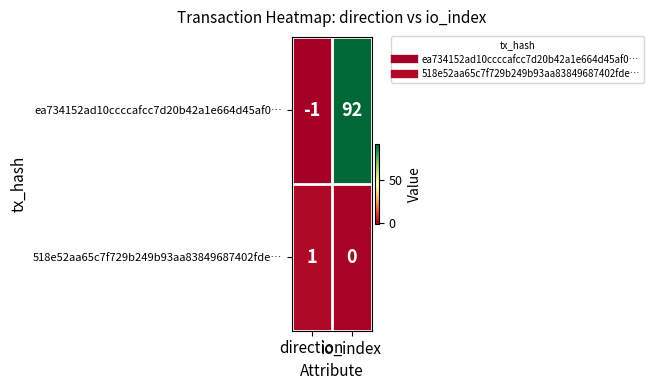

Which series has the largest total across all categories?

ea734152ad10ccccafcc7d20b42a1e664d45af0…